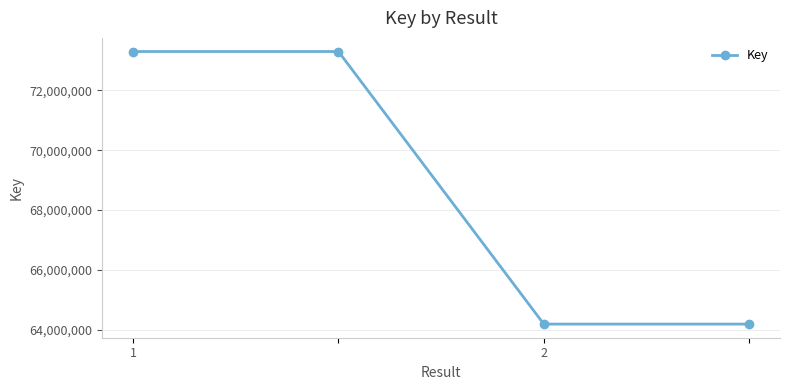

Reading left to right, what are all the values shown in this chart?

73298464	73298464	64183096	64183096